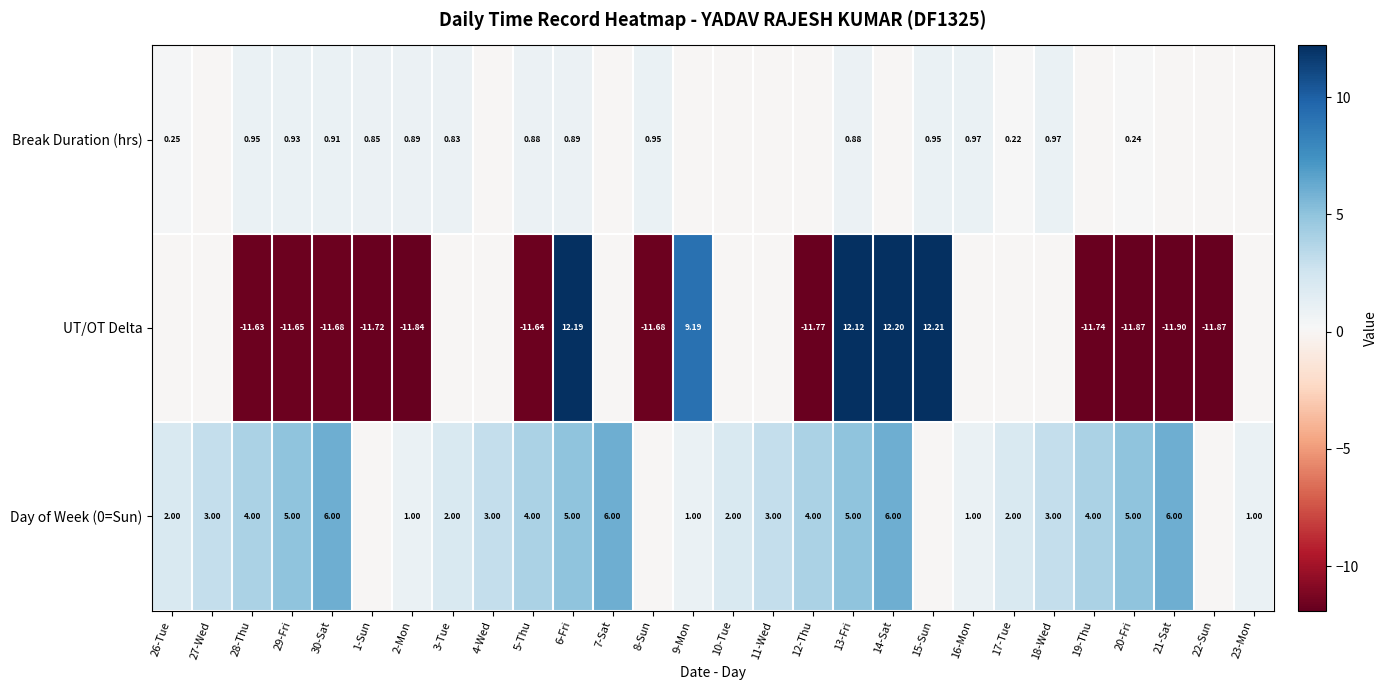

Is the value of UT/OT Delta at 19-Thu greater than the value of Break Duration (hrs) at 5-Thu?

No